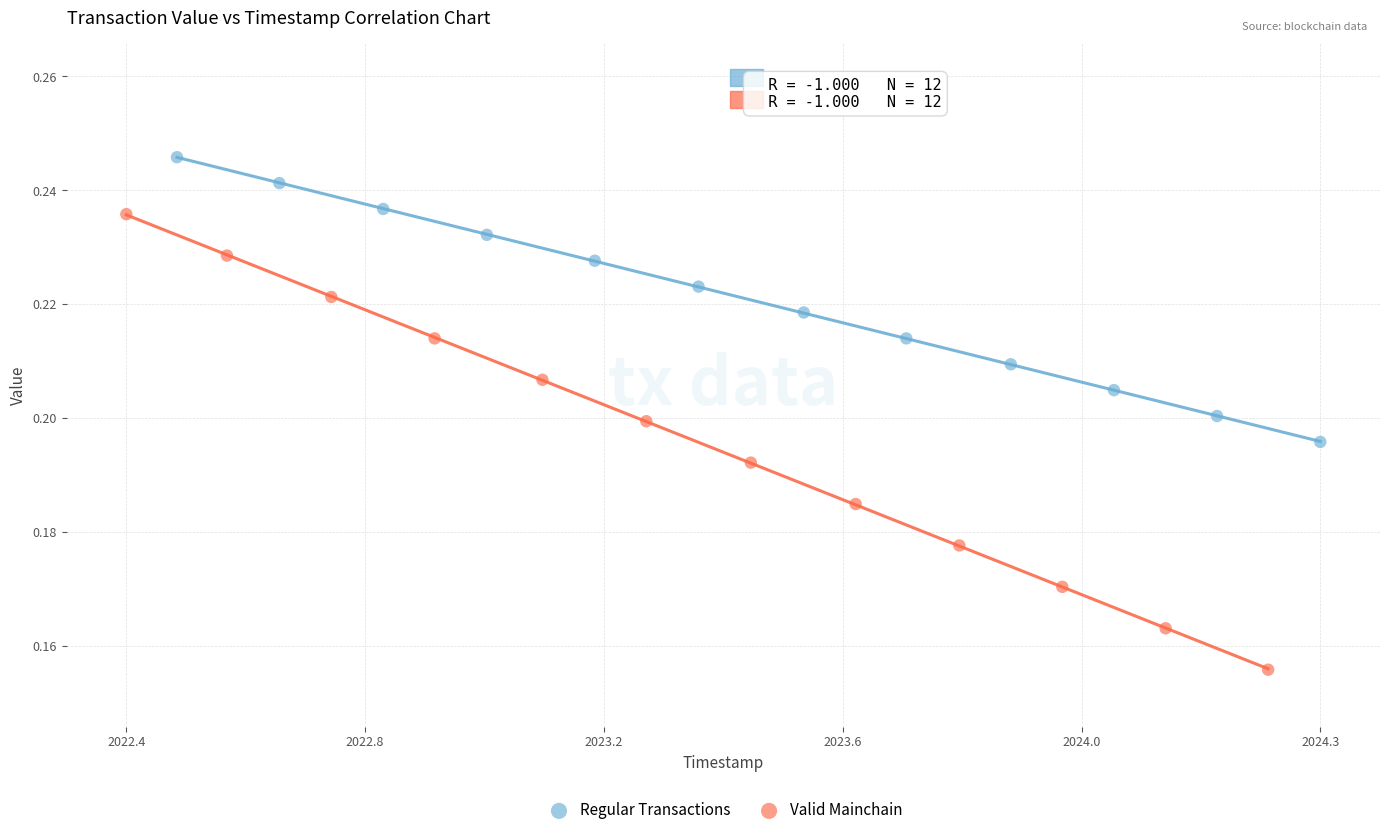

Which series has the largest Y range (max minus min)?

Valid Mainchain